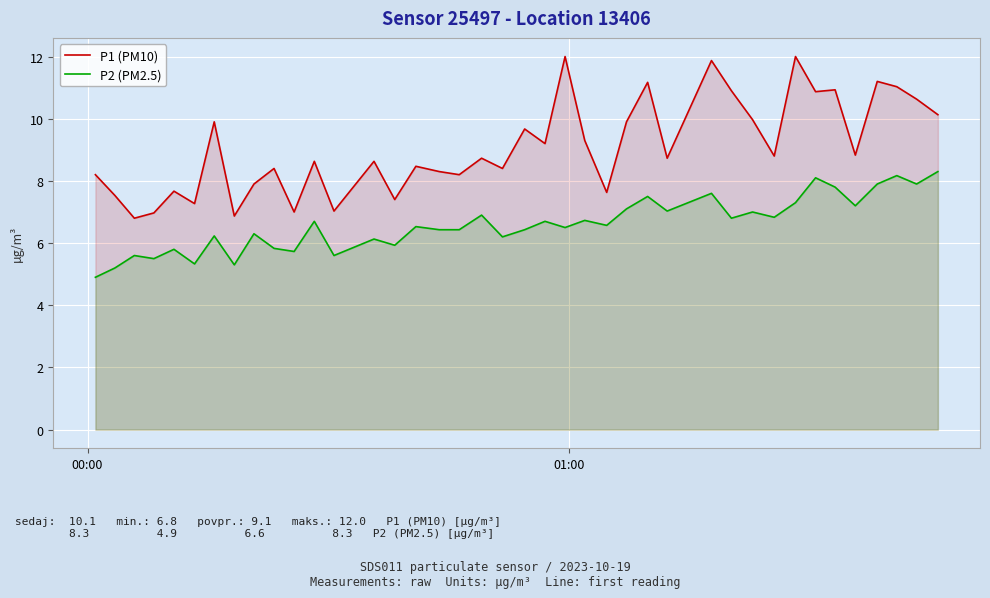

Which series has the widest spread of values?

P1 (PM10)